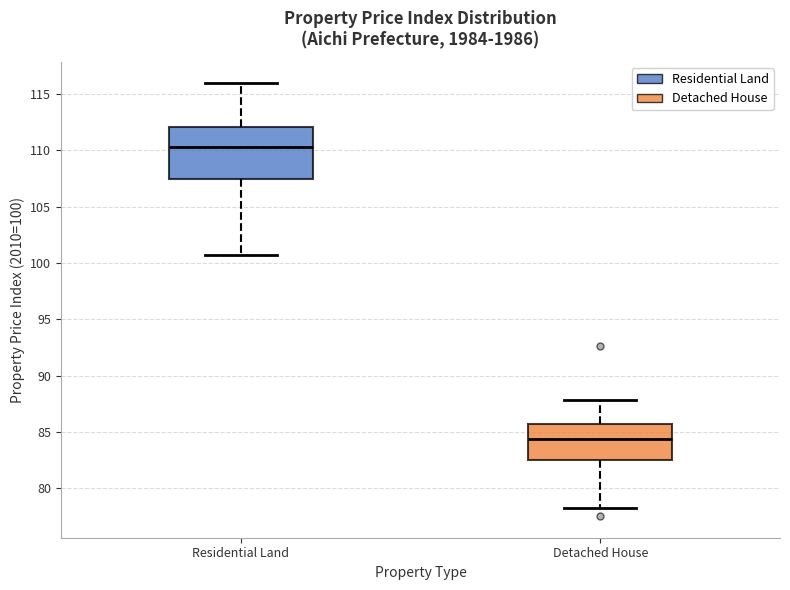

Comparing the boxes themselves (not the whiskers), which one is the tallest?

Residential Land